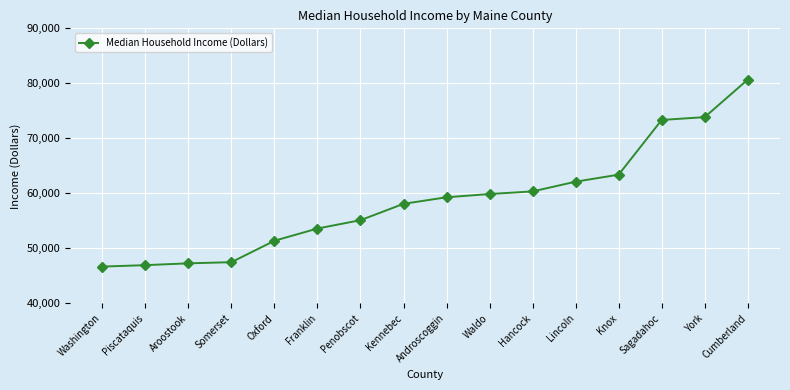

What is the smallest value displayed?

46689